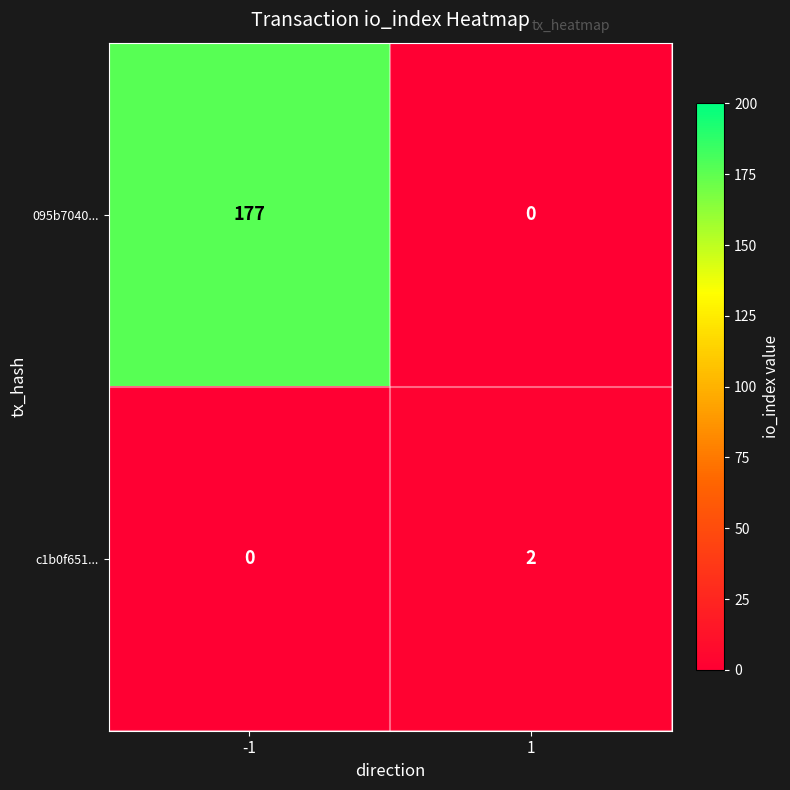

At which label does c1b0f651... reach its minimum?

-1